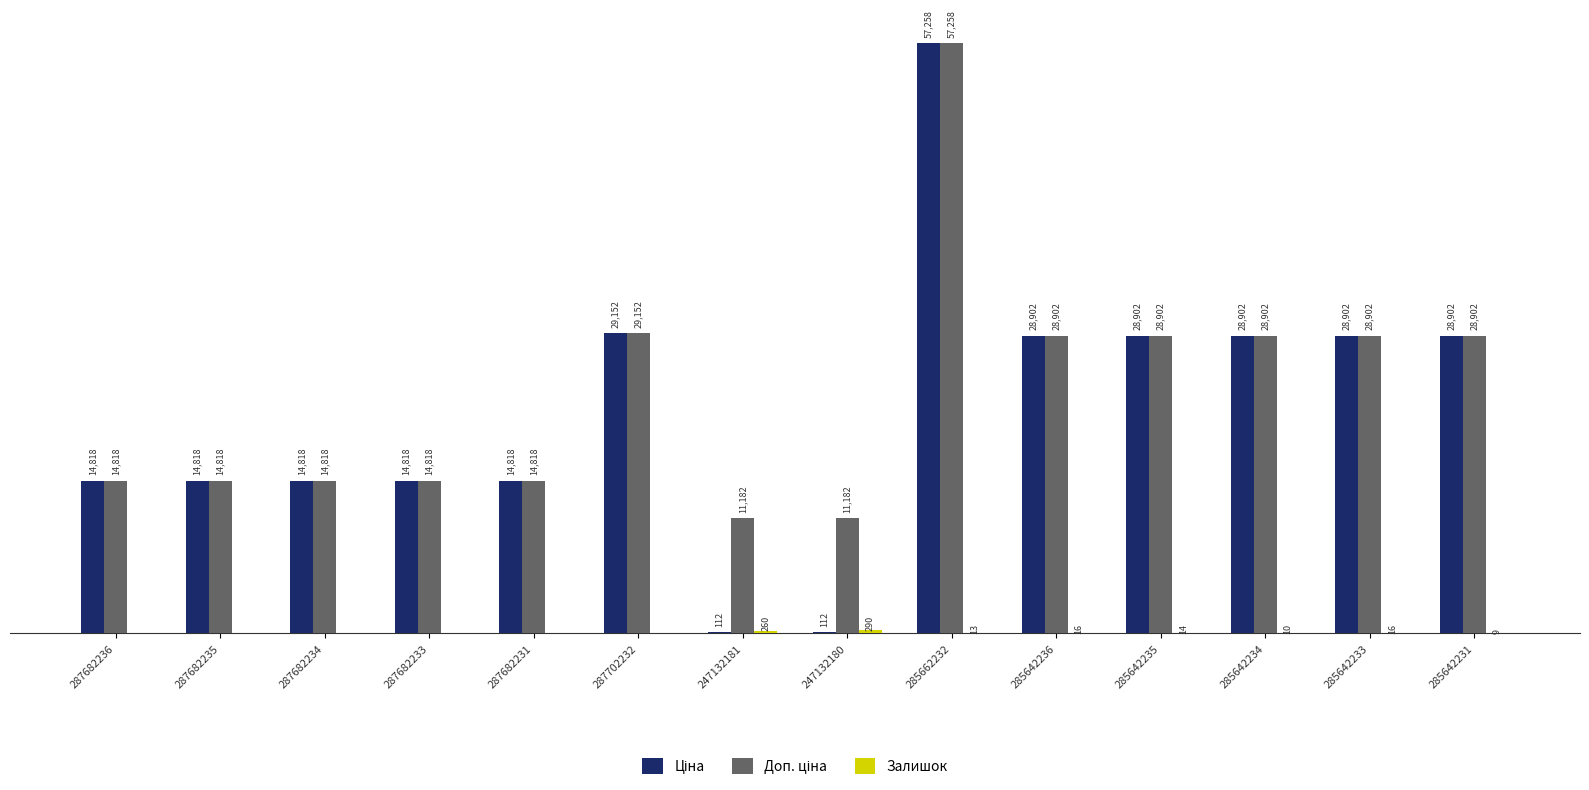

Reading right to left, what are all the values shown in this chart?

Ціна: 28901.7	28901.7	28901.7	28901.7	28901.7	57258.0	111.8	111.8	29152.3	14817.6	14817.6	14817.6	14817.6	14817.6
Доп. ціна: 28901.7	28901.7	28901.7	28901.7	28901.7	57258.0	11182.0	11182.0	29152.3	14817.6	14817.6	14817.6	14817.6	14817.6
Залишок: 9.0	16.0	10.0	14.0	16.0	13.0	290.0	260.0	0.0	0.0	0.0	0.0	0.0	0.0